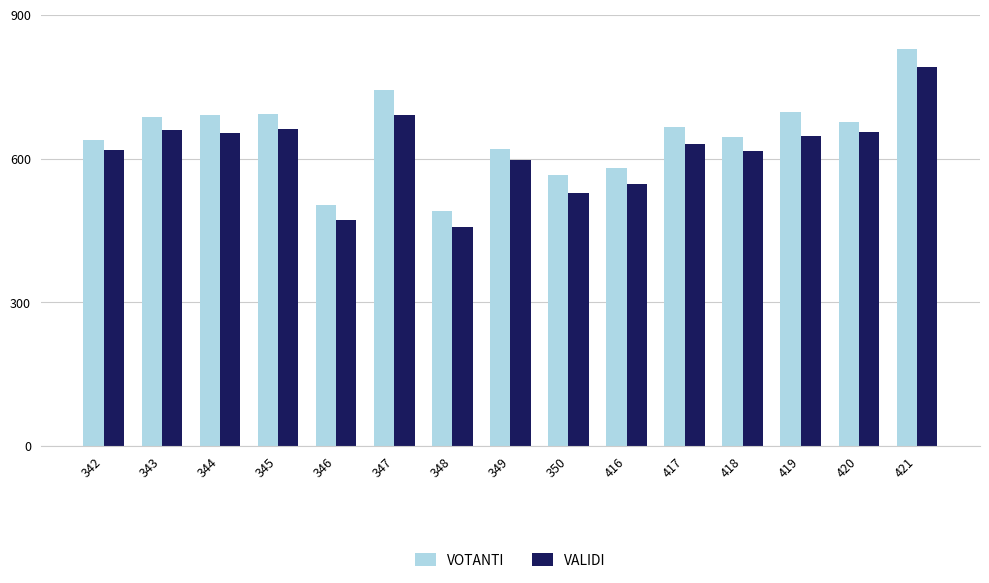

What is the difference between the maximum and second lowest values in the VOTANTI series?

326